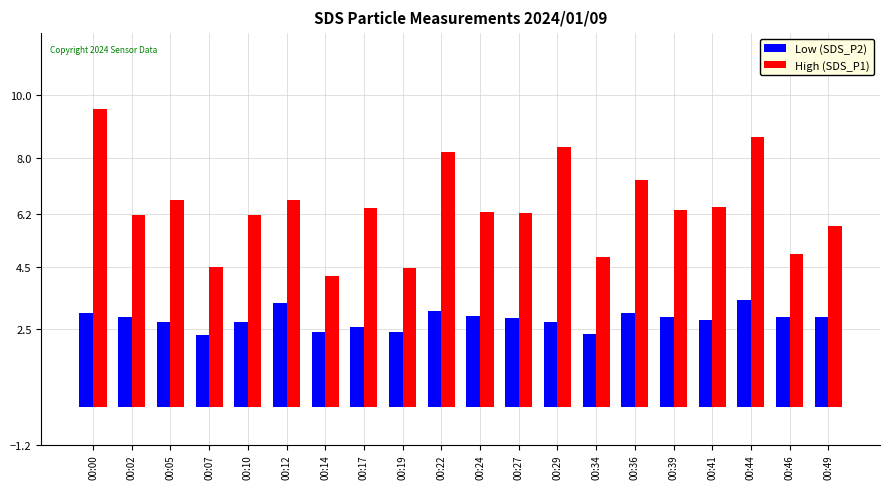

Which series has the widest spread of values?

High (SDS_P1)